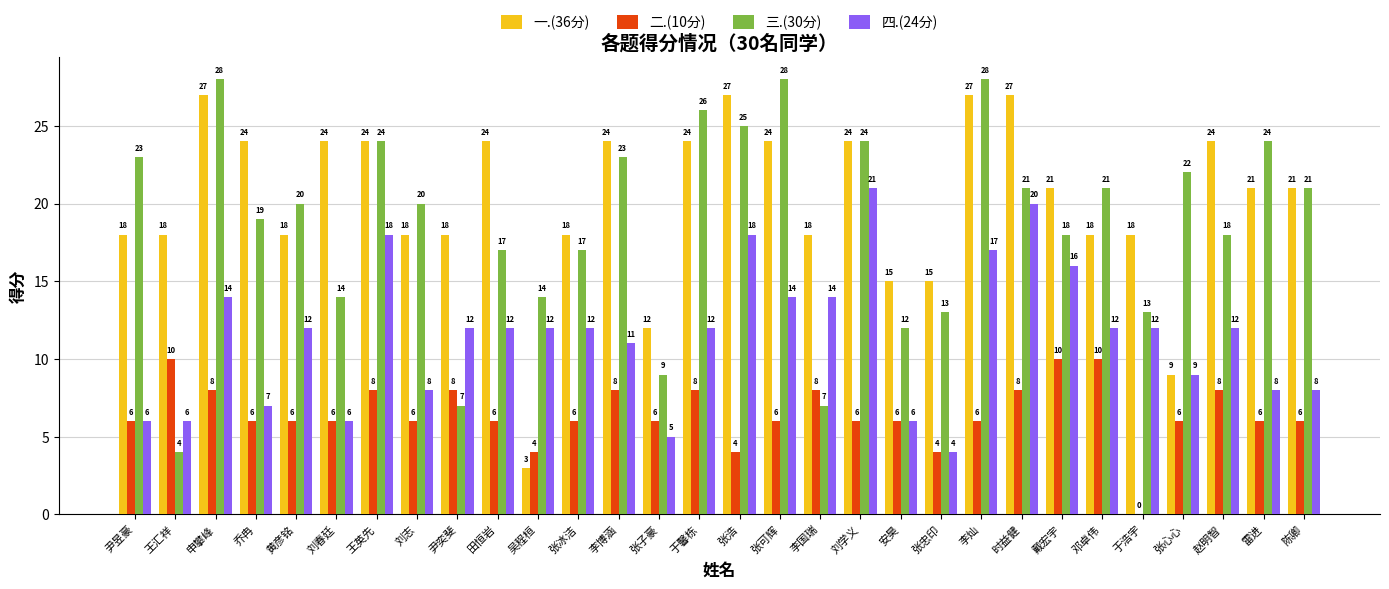

At which label does 四.(24分) first exceed 12?

申攀峰